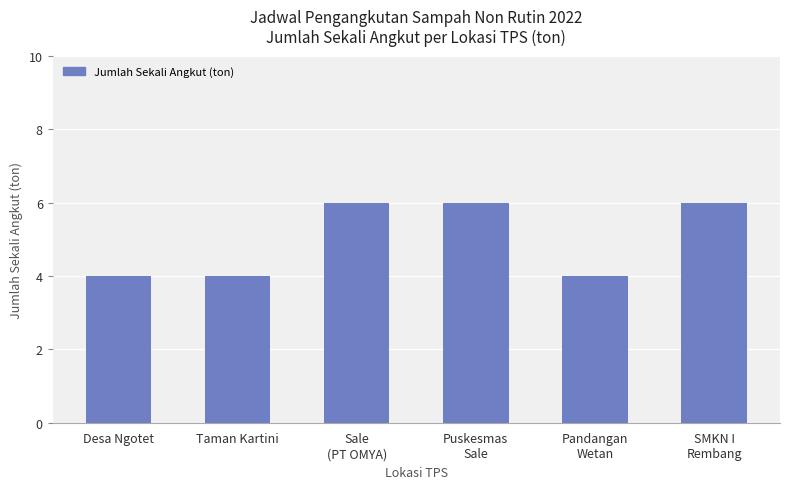

The chart shows a value of 3 at Puskesmas
Sale. True or false?

False